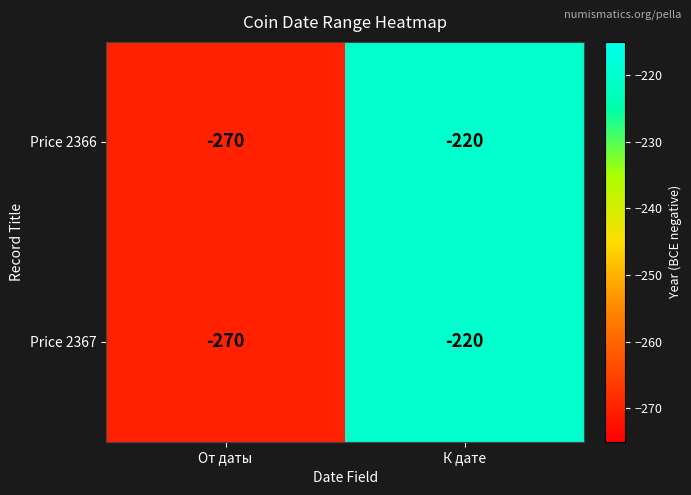

Rank the categories by Price 2366 value from lowest to highest.

От даты, К дате